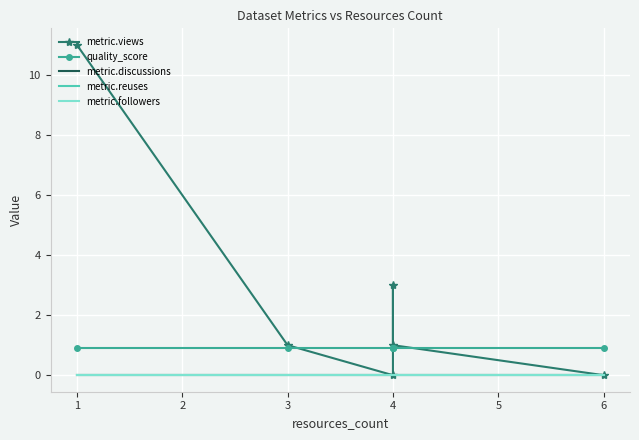

What are all the series names shown in the legend?

metric.views, quality_score, metric.discussions, metric.reuses, metric.followers